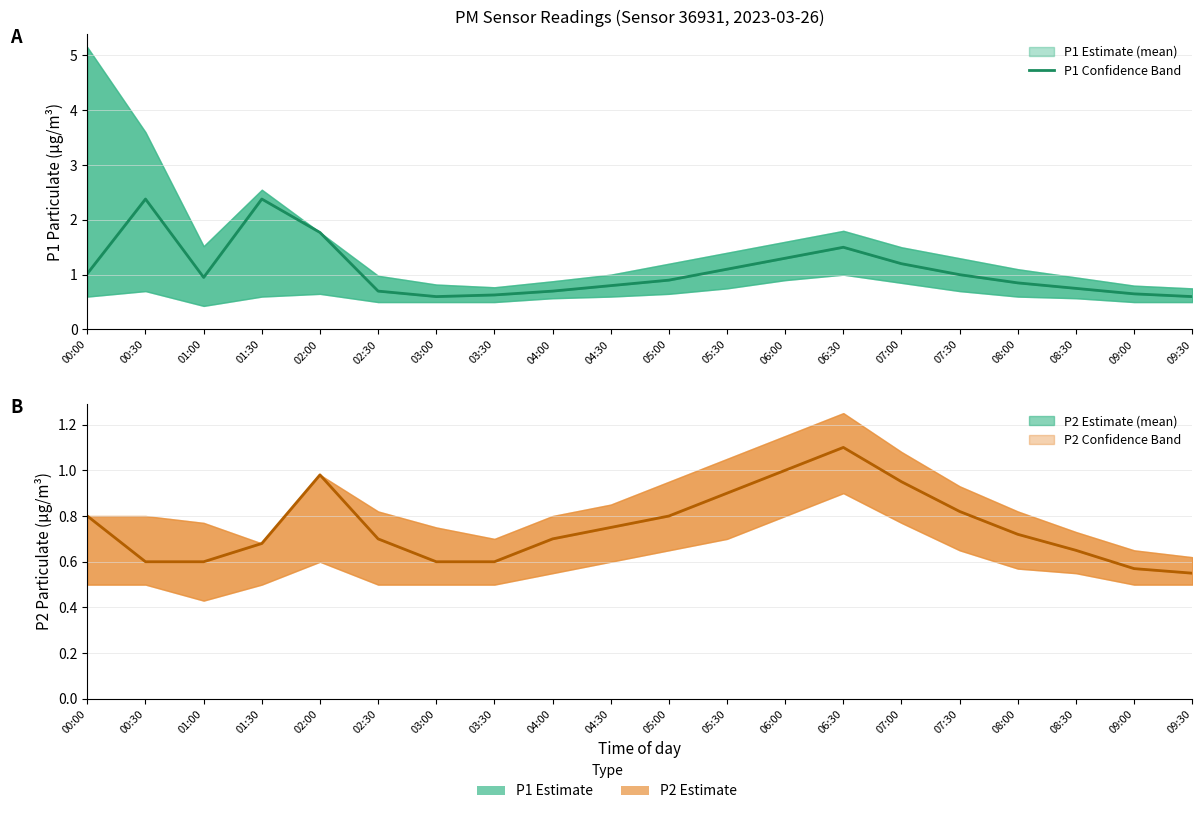

Which has a higher value, 03:00 or 03:30?

03:30